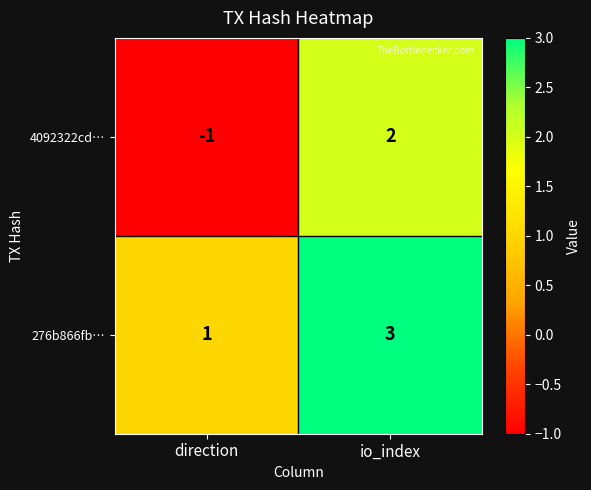

At which label is 276b866fb… closest to 2?

direction